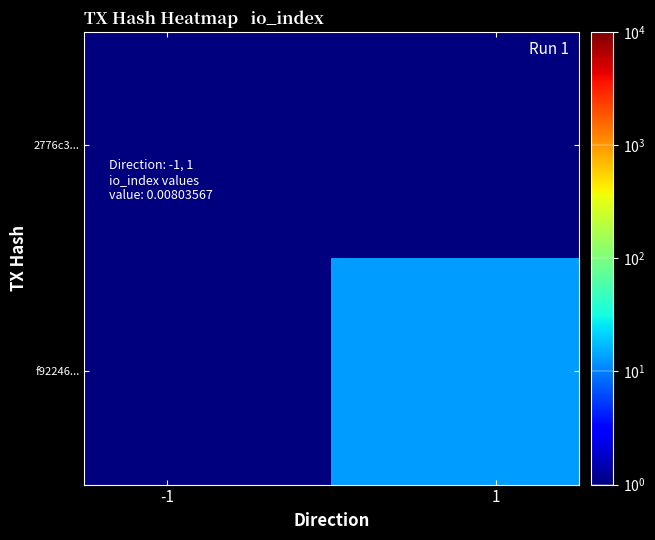

Rank the series by their average value, from lowest to highest.

2776c3..., f92246...